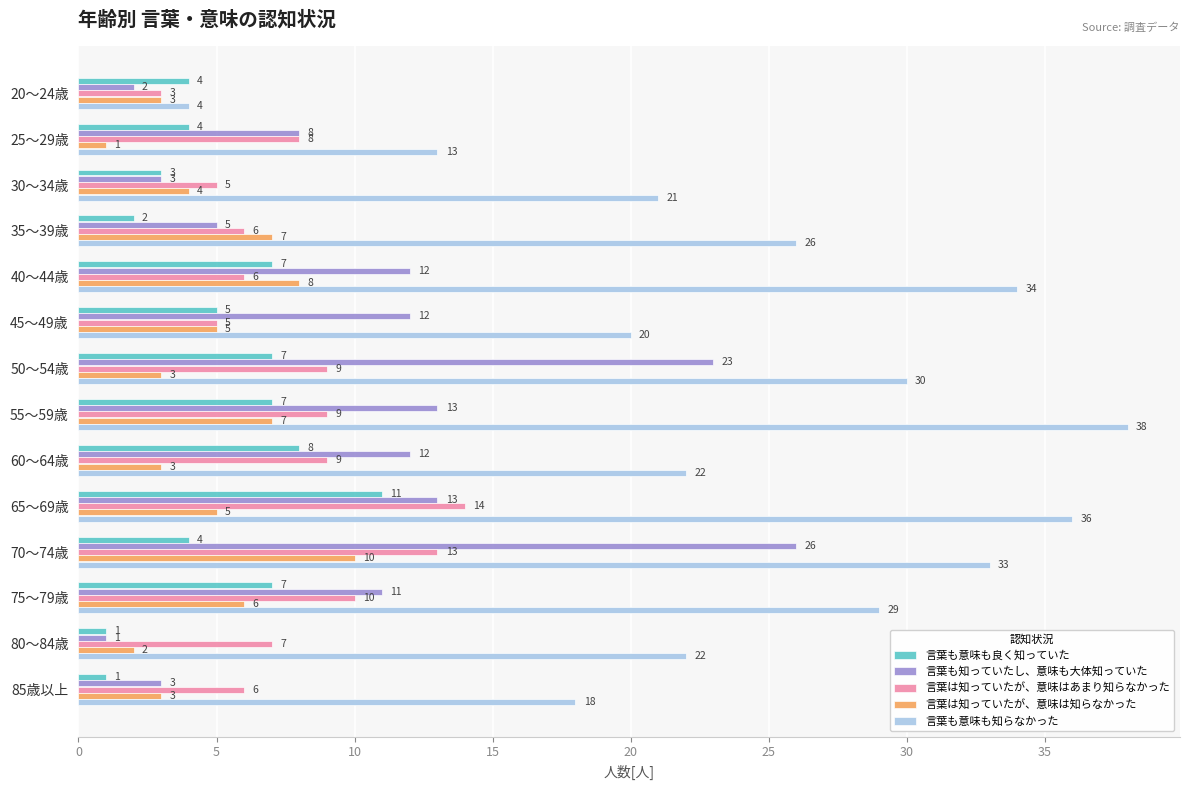

What is the difference between the highest and lowest values at 40～44歳?

28